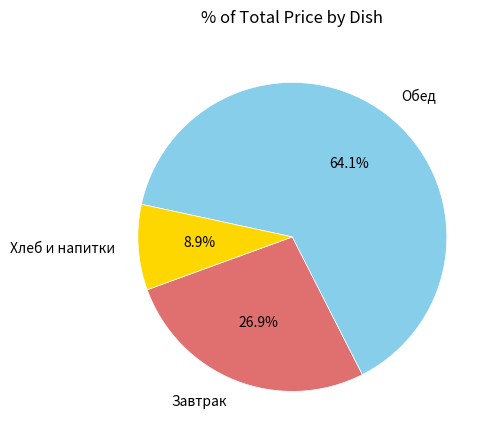

What is the total percentage of Завтрак and Обед?

91.1%